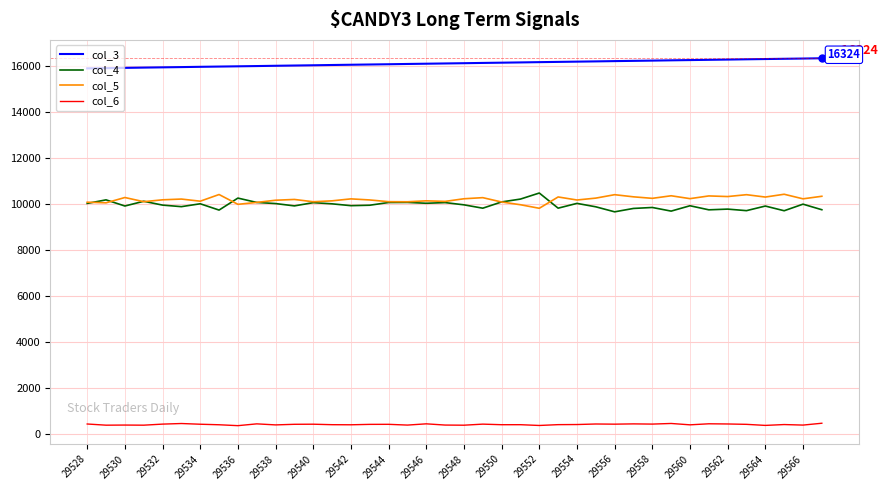

What is the lowest value of the col_3 series?

15884